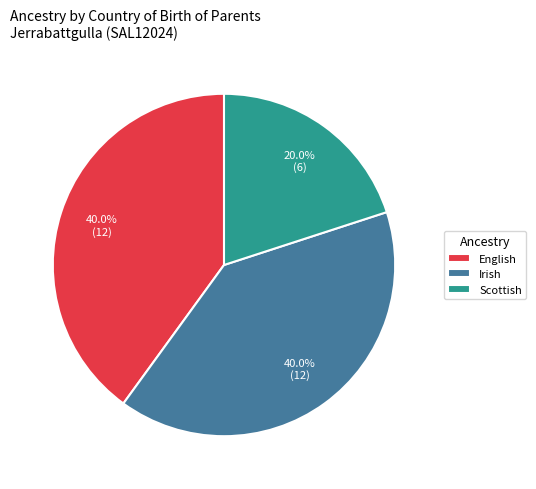

Which slice is the smallest?

Scottish